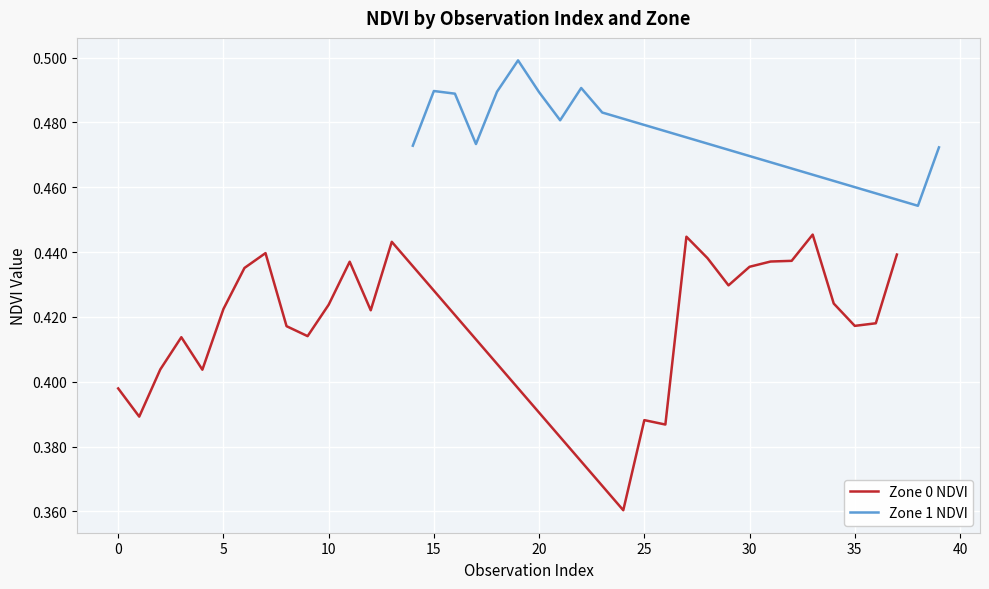

How many data points does each series have?

28